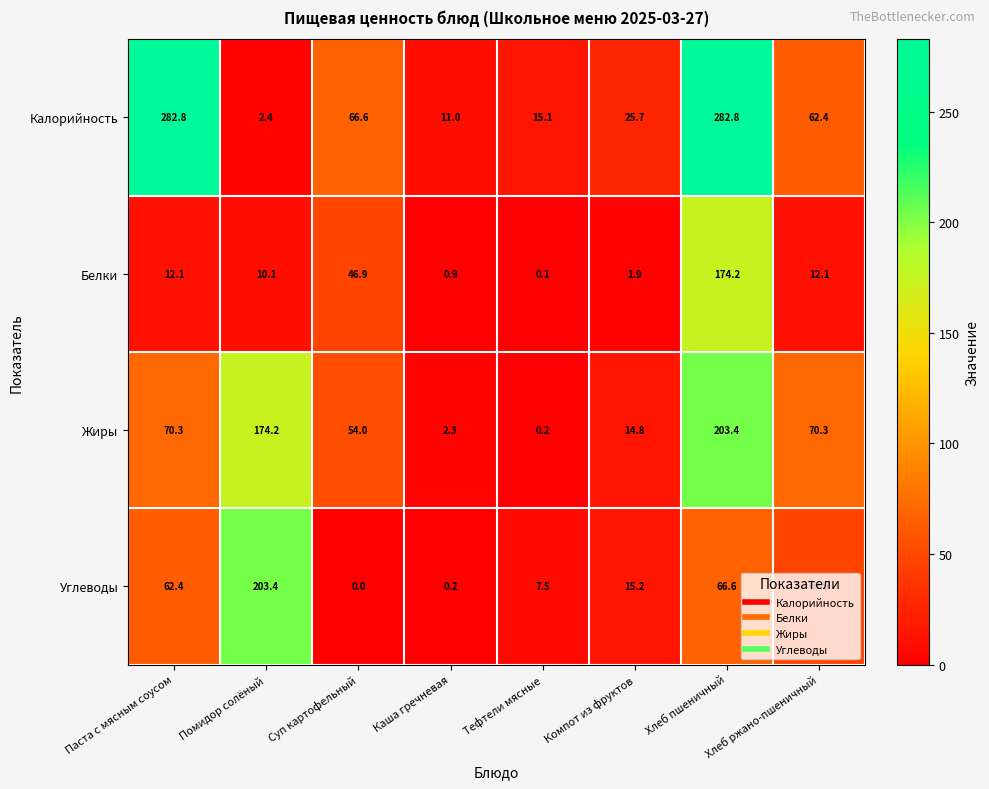

What is the difference between the maximum and minimum values in the Белки series?

174.1